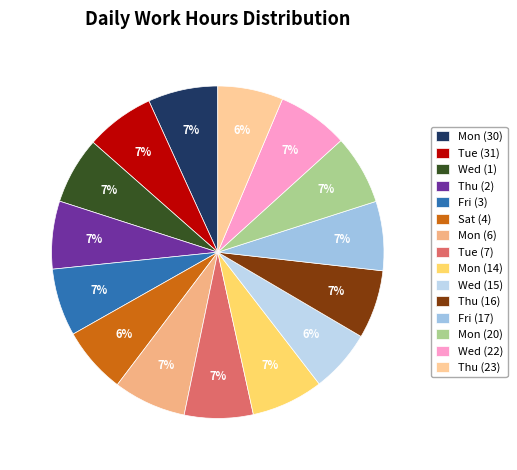

Is there any slice that represents more than half of the pie?

No